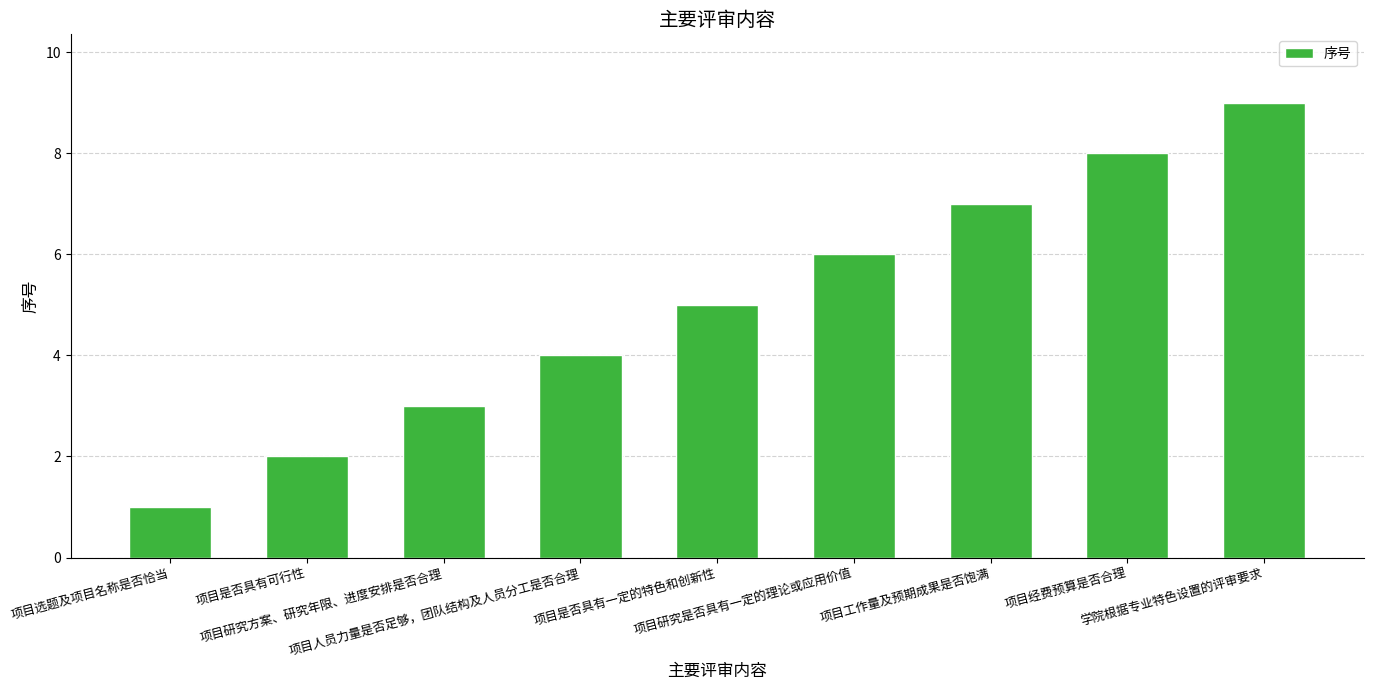

What is the change in value from 项目选题及项目名称是否恰当 to 项目工作量及预期成果是否饱满?

+6